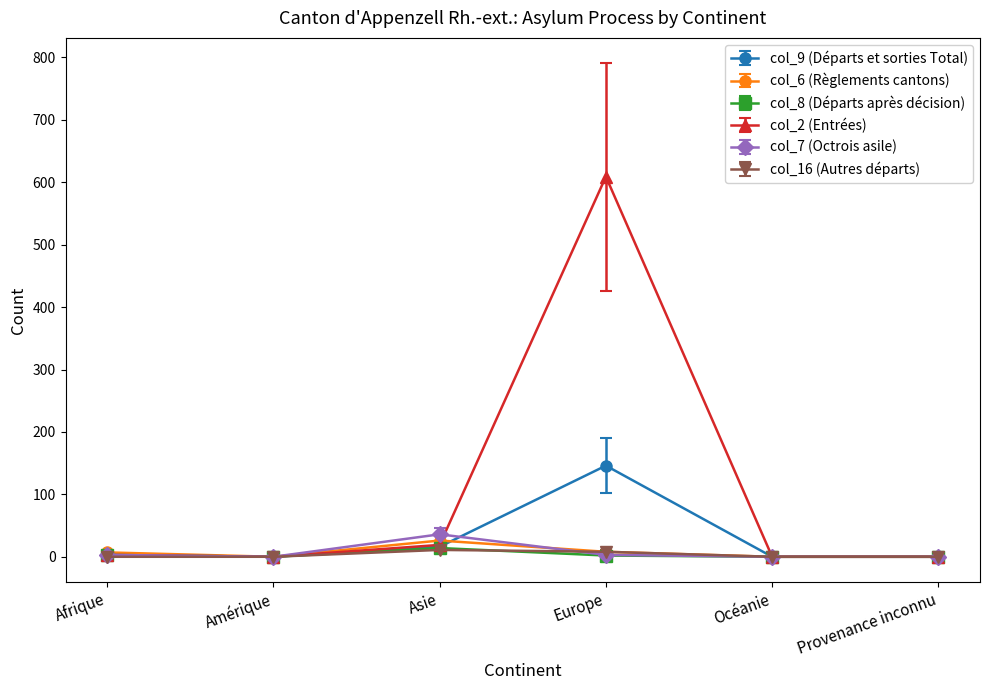

True or false: col_16 (Autres départs) has a value of 0 at Amérique.

True